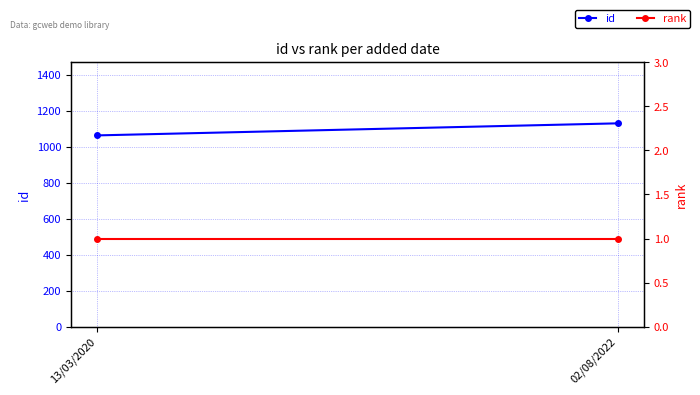

Is the value of rank at 13/03/2020 greater than the value of id at 02/08/2022?

No